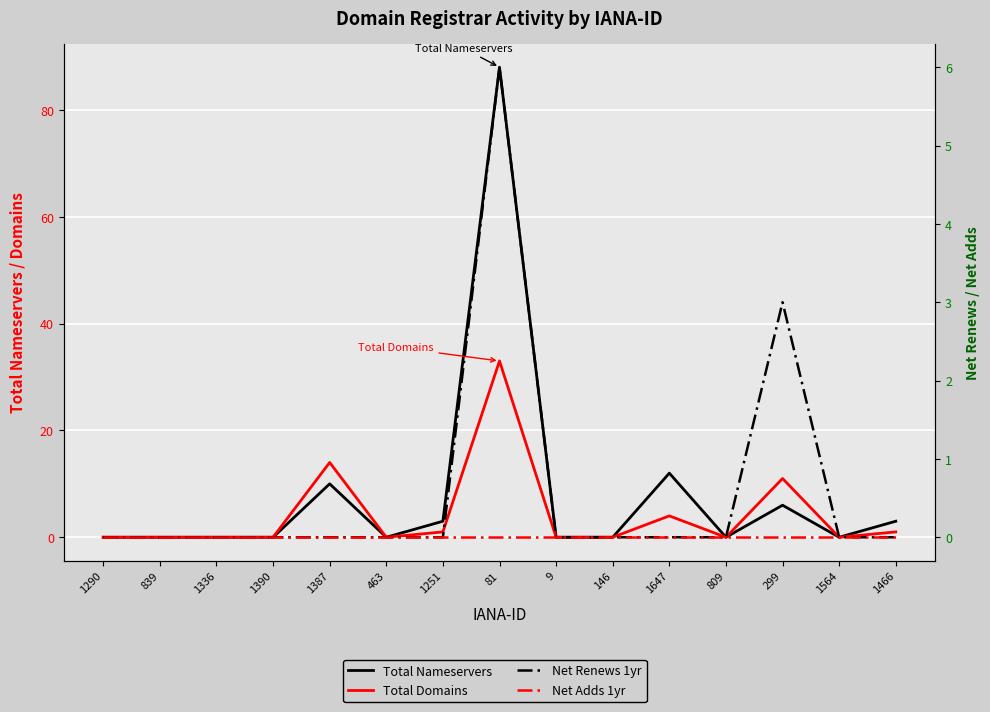

True or false: Total Domains has more than 2 points higher than both neighbors.

True